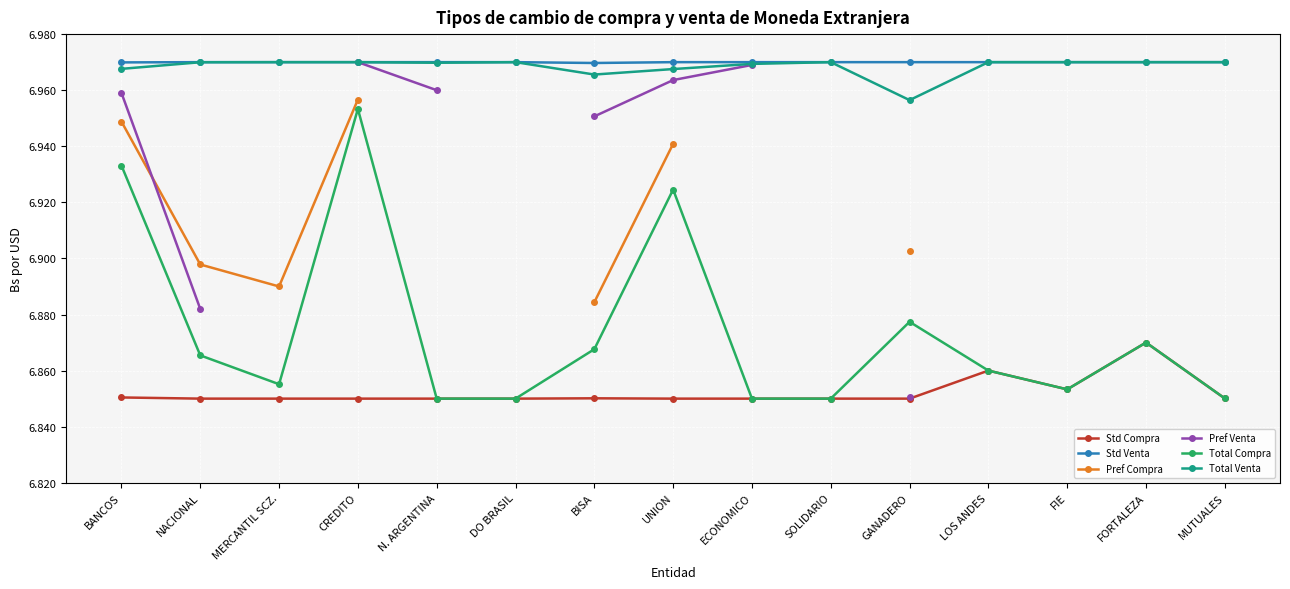

Which category has the lowest value across all series?

MERCANTIL SCZ.